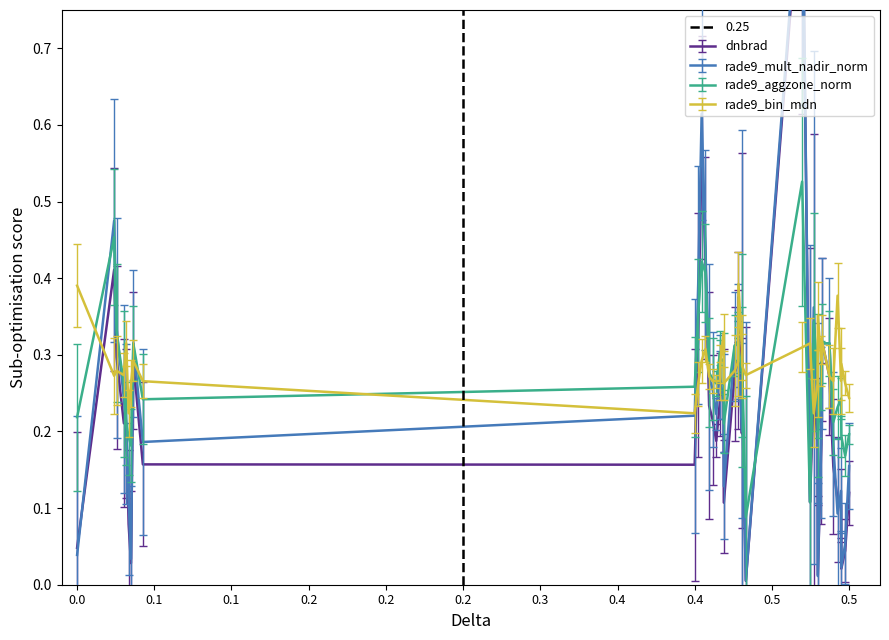

Reading left to right, transcribe all the data shown in this chart.

dnbrad: 0.0	0.4	0.3	0.2	0.2	0.1	0.0	0.3	0.2	0.2	0.3	0.6	0.4	0.2	0.2	0.2	0.2	0.2	0.2	0.1	0.3	0.3	0.4	0.2	0.2	0.0	0.9	0.1	0.3	0.2	0.0	0.2	0.3	0.3	0.2	0.1	0.1	0.0	0.0	0.1
rade9_mult_nadir_norm: 0.0	0.5	0.3	0.2	0.2	0.1	0.0	0.3	0.2	0.2	0.4	0.6	0.4	0.3	0.3	0.2	0.3	0.3	0.2	0.1	0.3	0.3	0.3	0.2	0.3	0.0	1.0	0.1	0.4	0.2	0.0	0.2	0.3	0.3	0.2	0.1	0.1	0.0	0.1	0.2
rade9_aggzone_norm: 0.2	0.5	0.3	0.3	0.2	0.2	0.2	0.3	0.2	0.3	0.4	0.4	0.4	0.3	0.3	0.3	0.3	0.3	0.3	0.2	0.3	0.3	0.3	0.3	0.3	0.1	0.5	0.1	0.3	0.3	0.2	0.3	0.3	0.3	0.2	0.2	0.2	0.2	0.2	0.2
rade9_bin_mdn: 0.4	0.3	0.3	0.3	0.3	0.2	0.3	0.3	0.3	0.2	0.3	0.3	0.3	0.3	0.3	0.3	0.3	0.3	0.3	0.3	0.3	0.3	0.4	0.3	0.3	0.3	0.3	0.3	0.2	0.3	0.4	0.3	0.3	0.3	0.3	0.4	0.3	0.3	0.3	0.2